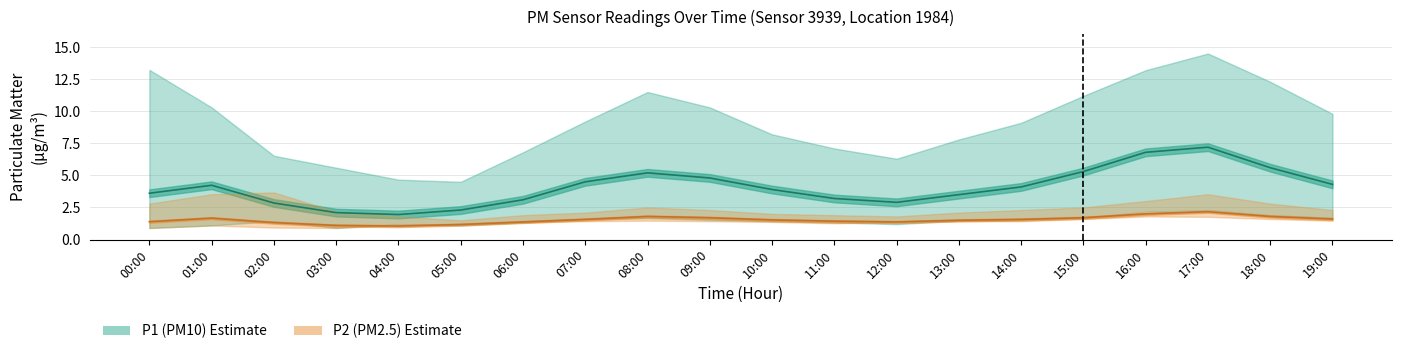

At which category is the sum across all series the highest?

17:00